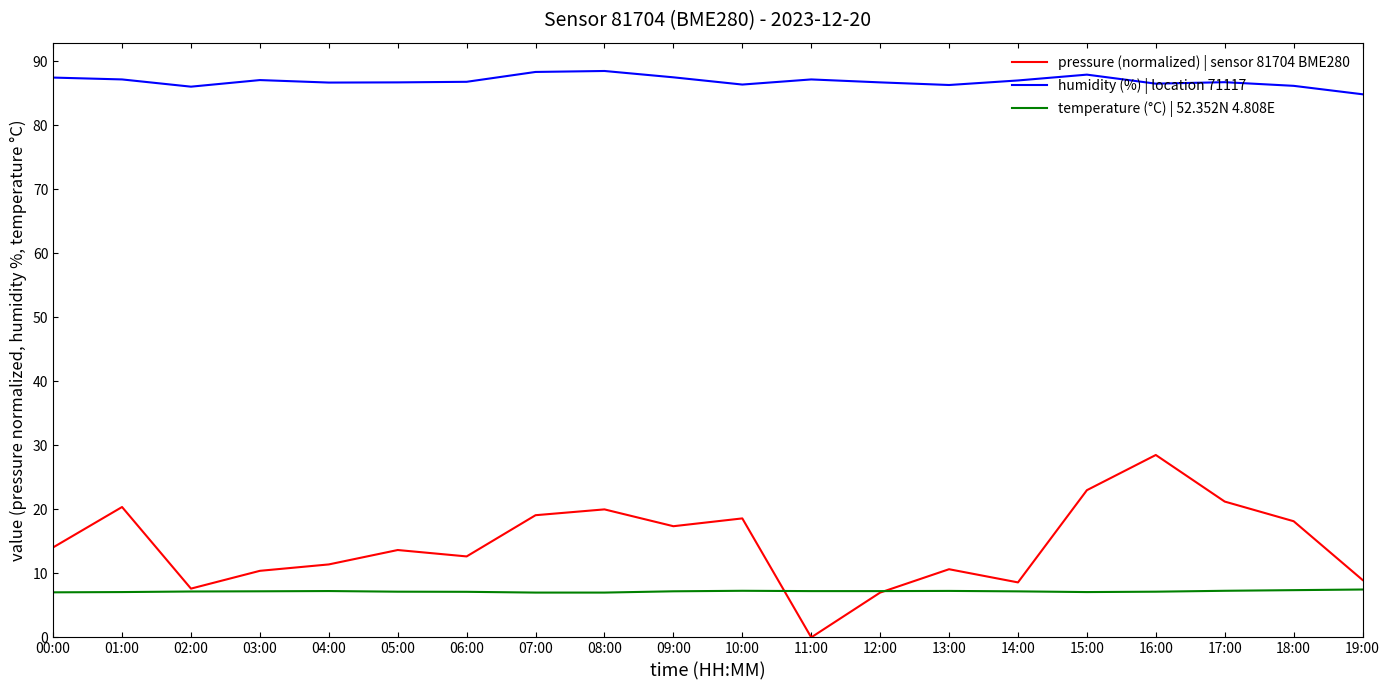

What is the highest value of the humidity (%) | location 71117 series?

88.5